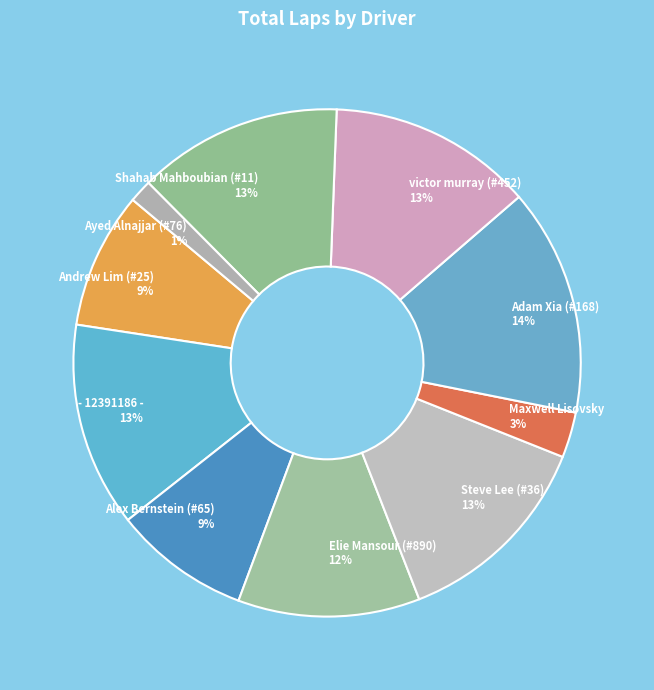

The Alex Bernstein (#65) 9% slice represents 23% of the pie. True or false?

False